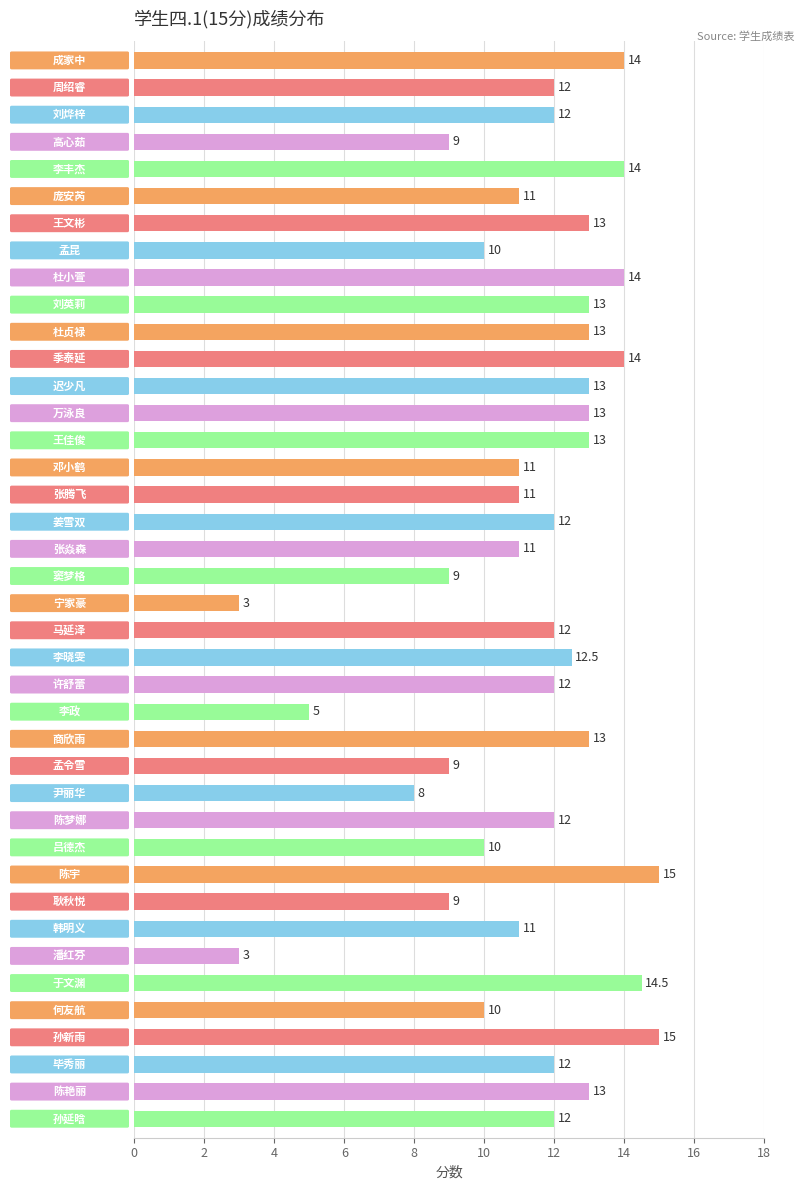

What is the smallest value displayed?

3.0